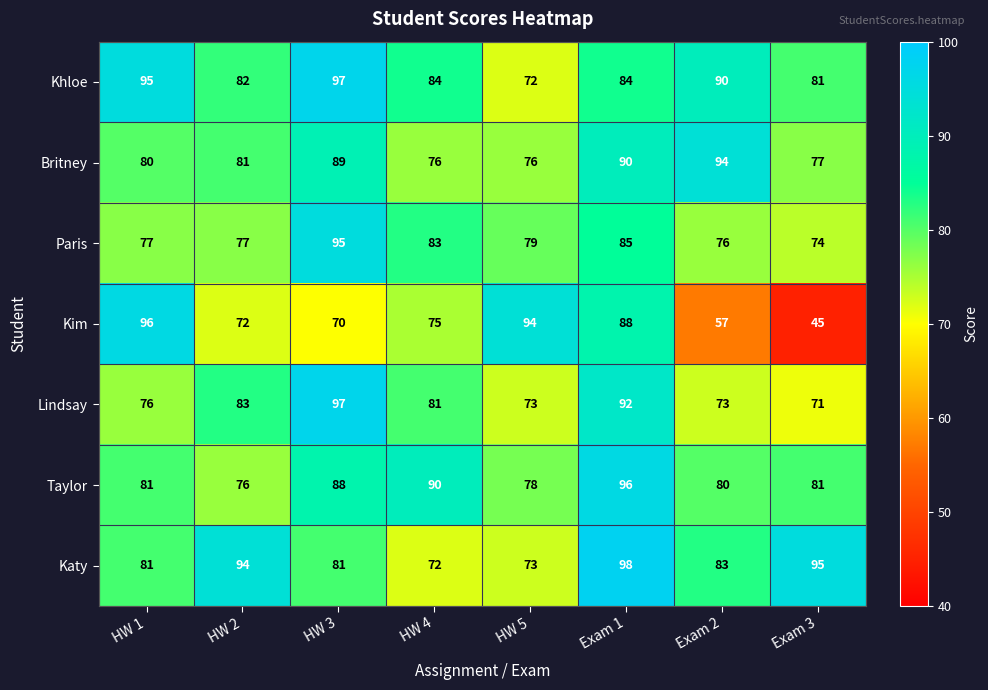

Between HW 1 and Exam 3, which series saw the biggest shift?

Kim